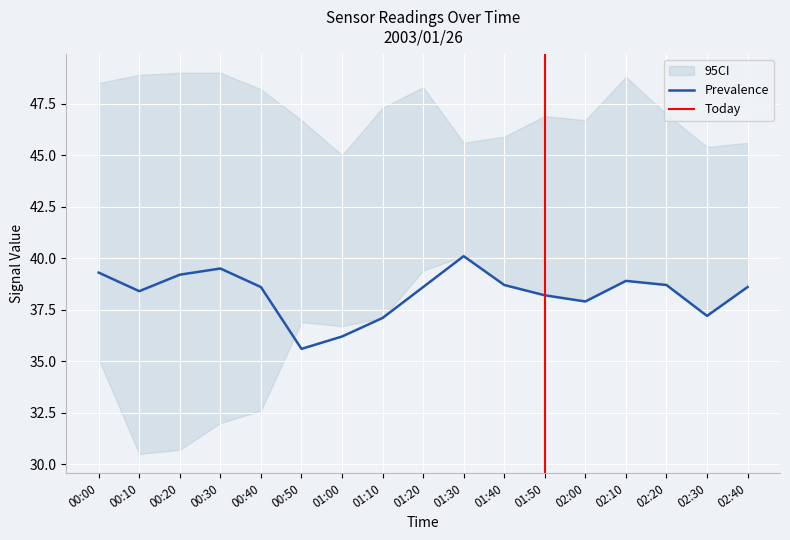

The Prevalence series shows 60.5 at 00:20. True or false?

False